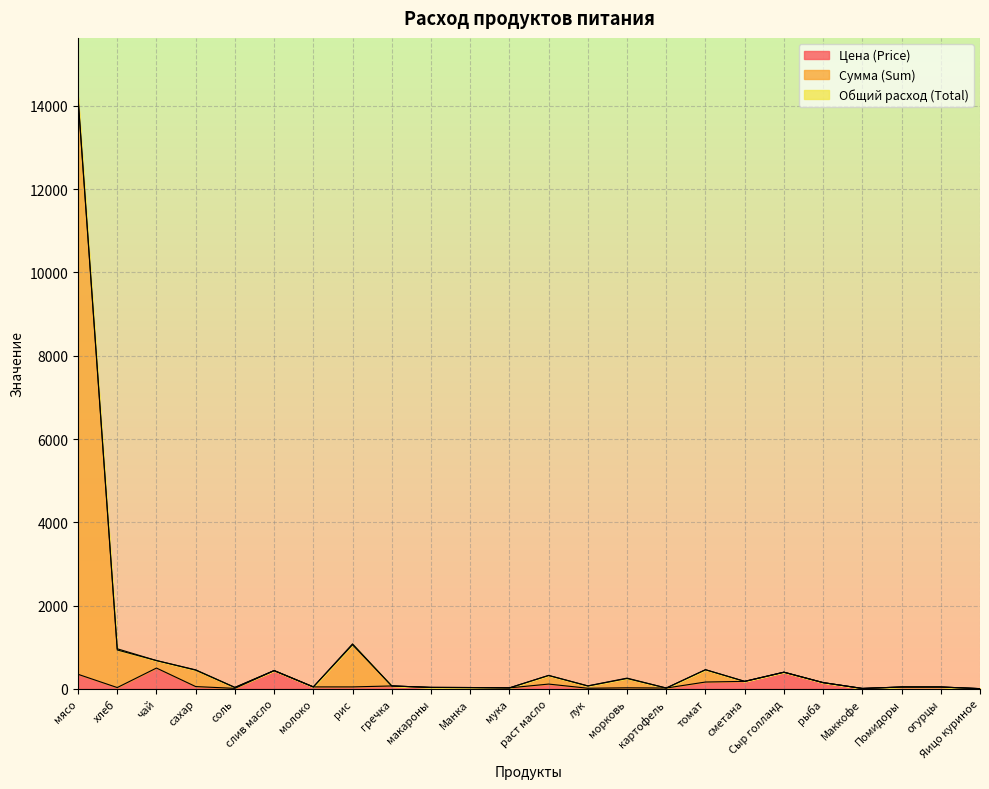

What is the total value across all series at мясо?

14211.0